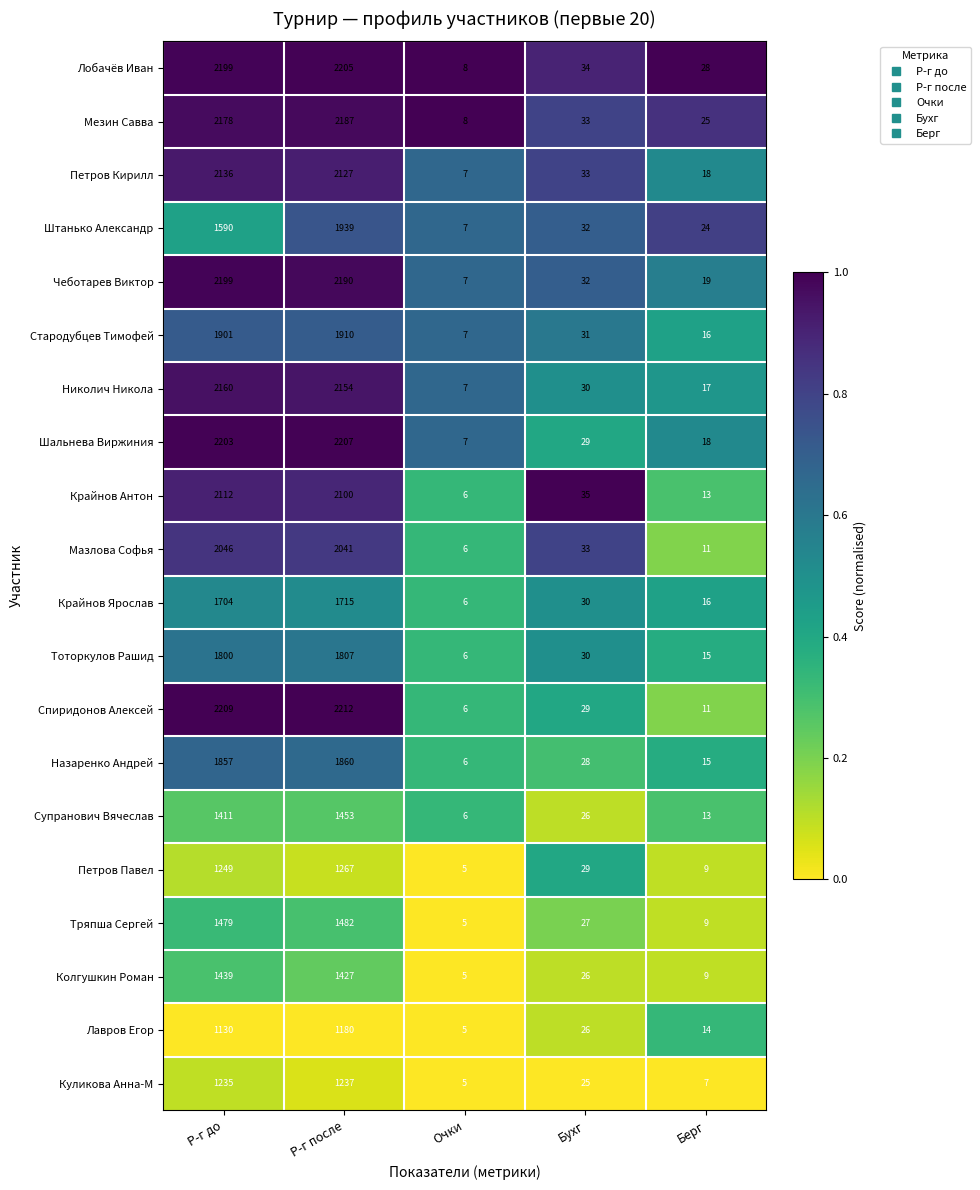

List the series in order of their peak value, lowest first.

Лавров Егор, Куликова Анна-М, Петров Павел, Колгушкин Роман, Супранович Вячеслав, Тряпша Сергей, Крайнов Ярослав, Тоторкулов Рашид, Назаренко Андрей, Стародубцев Тимофей, Штанько Александр, Мазлова Софья, Крайнов Антон, Петров Кирилл, Николич Никола, Мезин Савва, Чеботарев Виктор, Лобачёв Иван, Шальнева Виржиния, Спиридонов Алексей